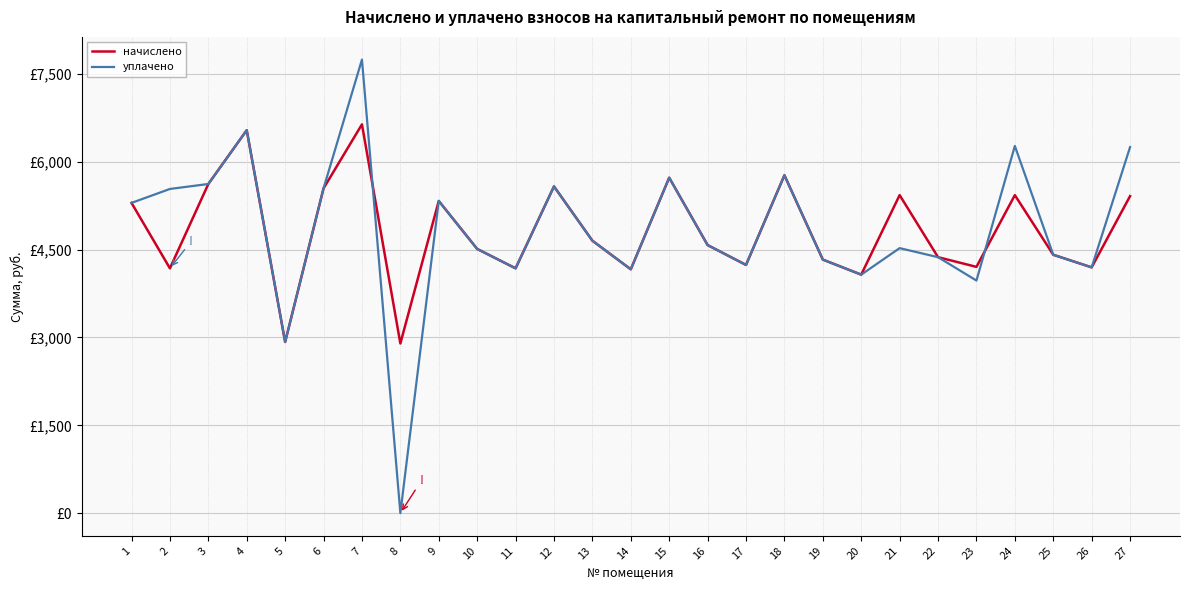

What is the greatest value displayed?

7747.3